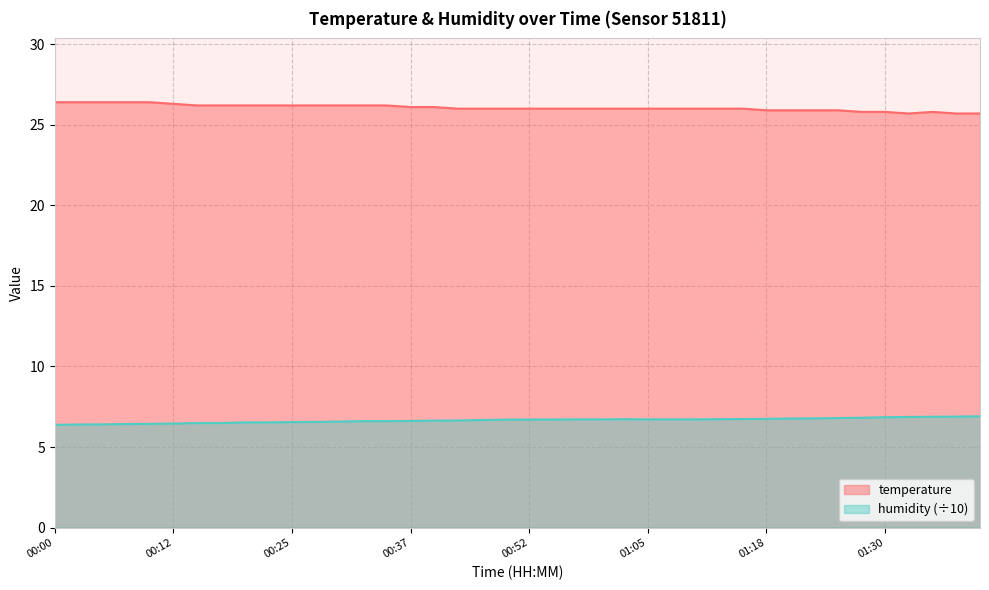

Does the chart display data point markers on the line(s)?

No